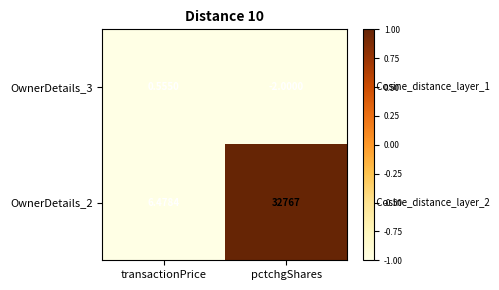

Which label corresponds to the smallest value in the chart?

pctchgShares